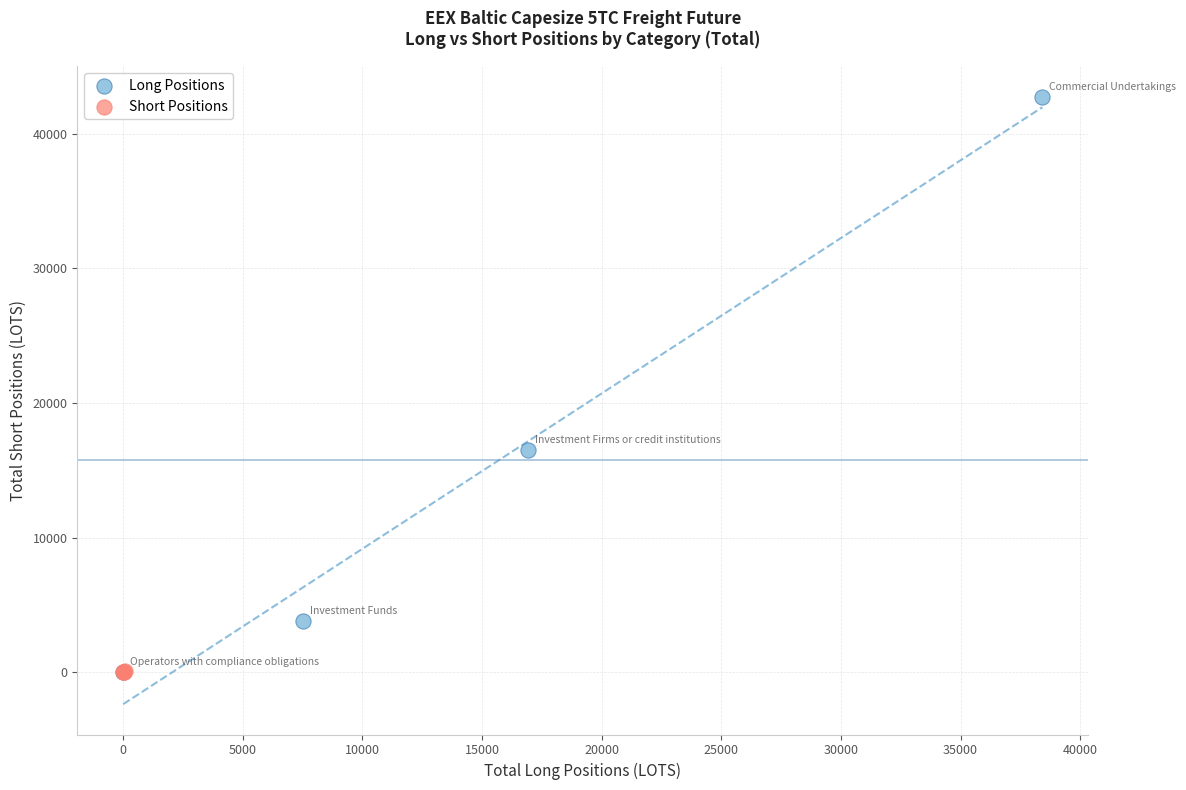

What are all the series names shown in the legend?

Long Positions, Short Positions